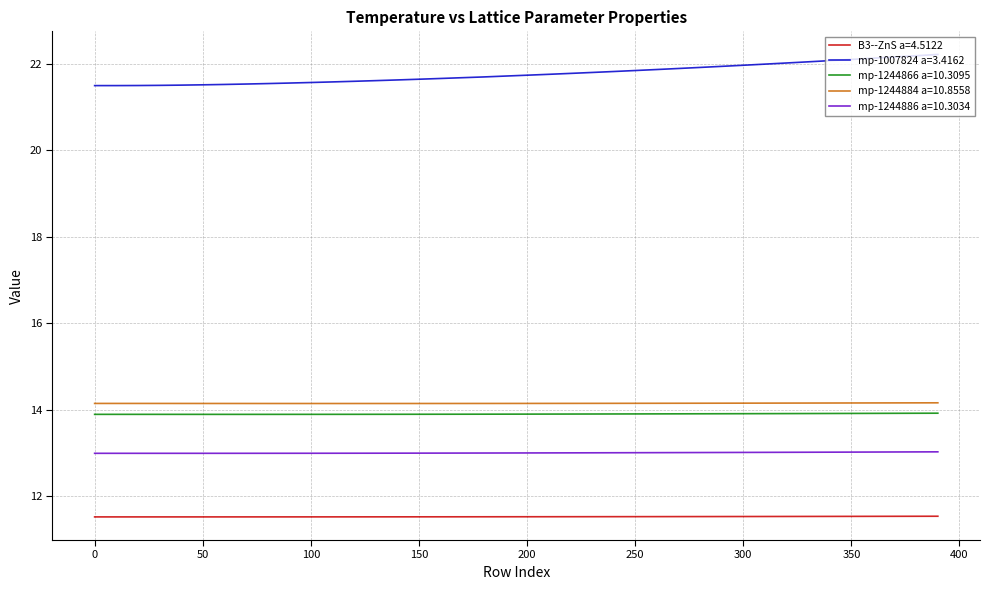

What is the greatest value displayed?

22.2